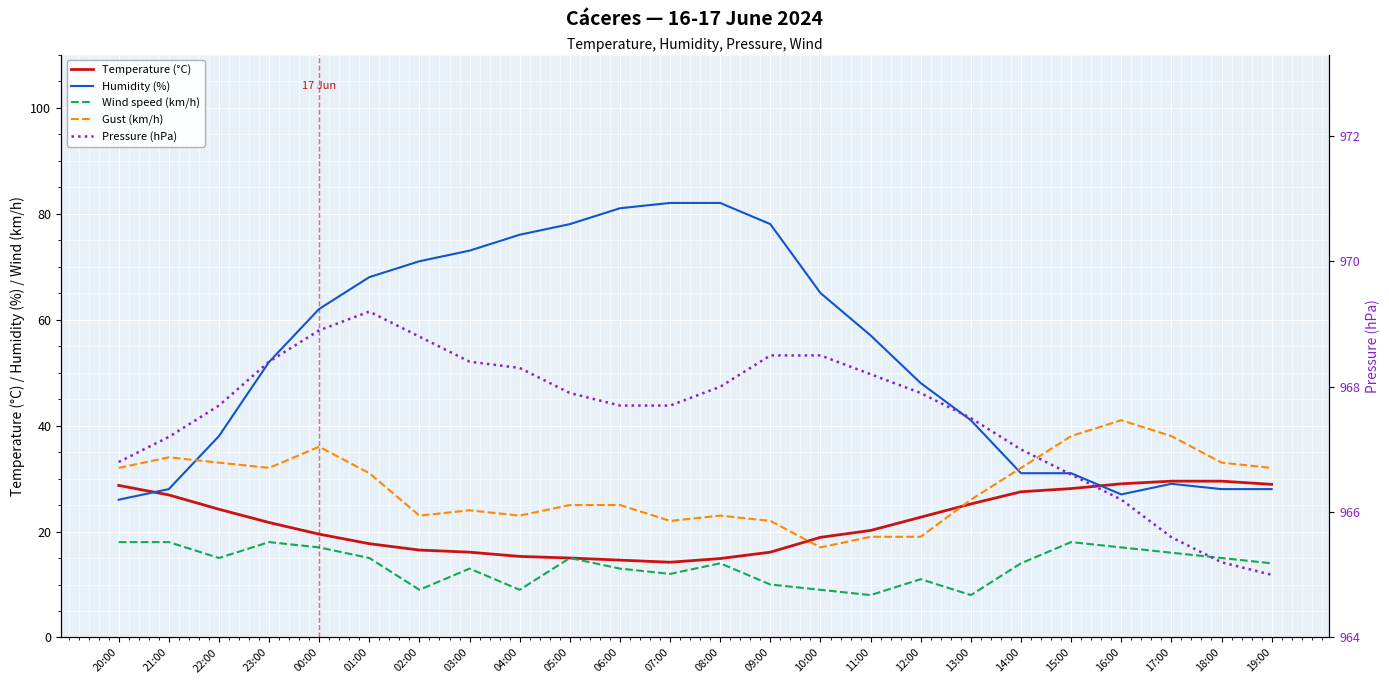

Which series has the widest spread of values?

Humidity (%)